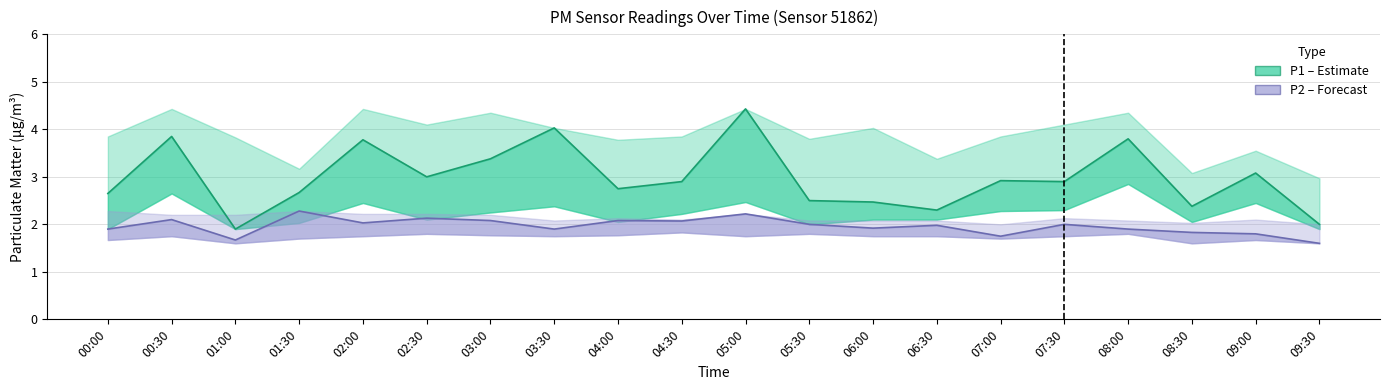

What is the total value across all series at 05:00?

6.7